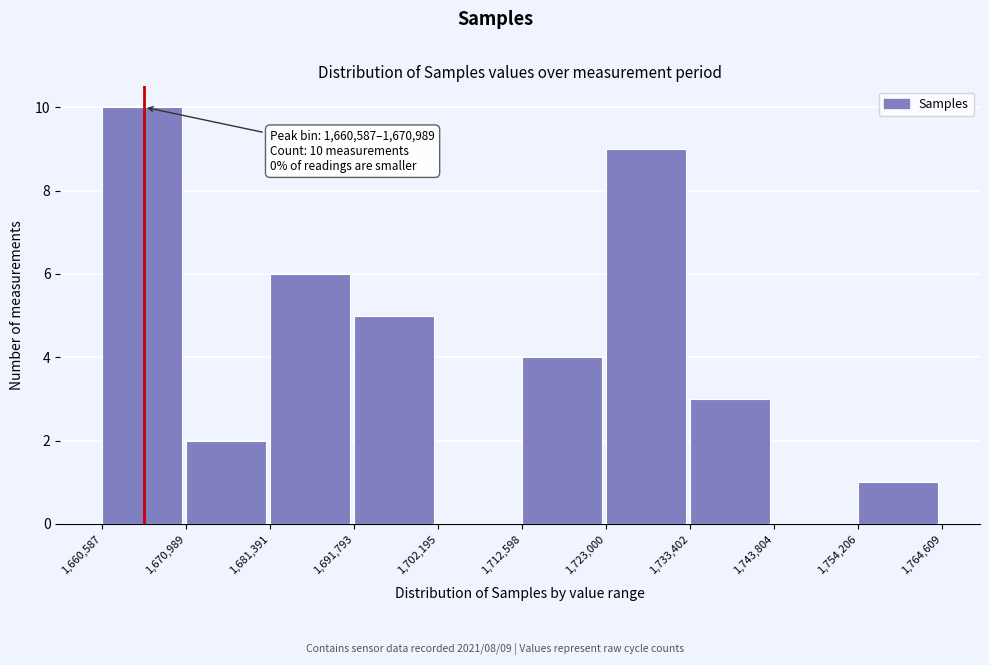

Which range on the x-axis has the tallest bar?

1,660,587 to 1,670,989